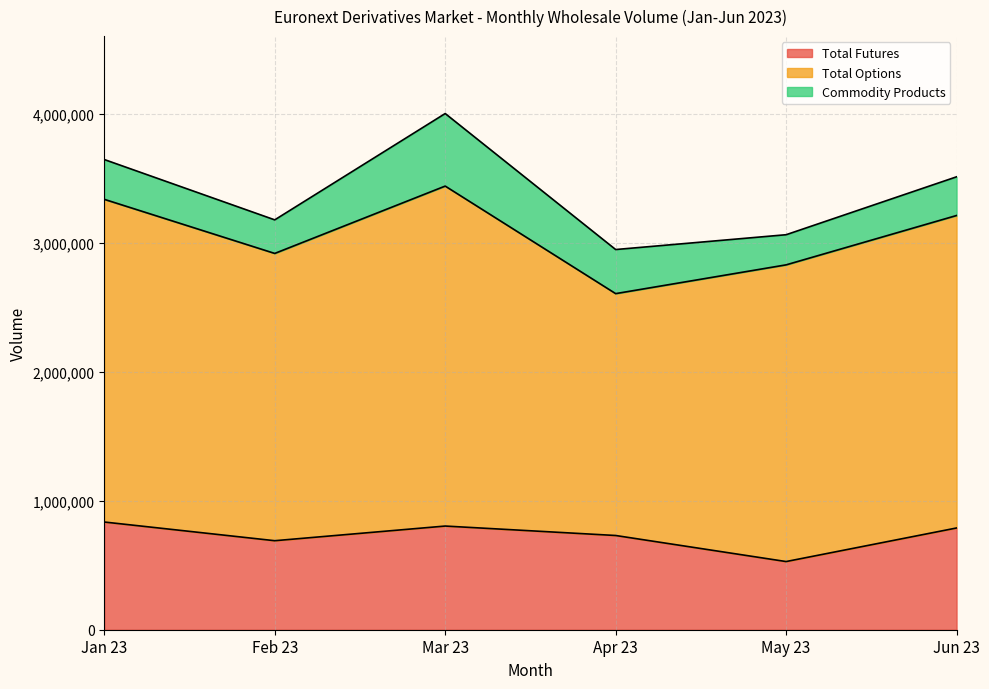

Which category has the lowest value in the Total Futures series?

May 23